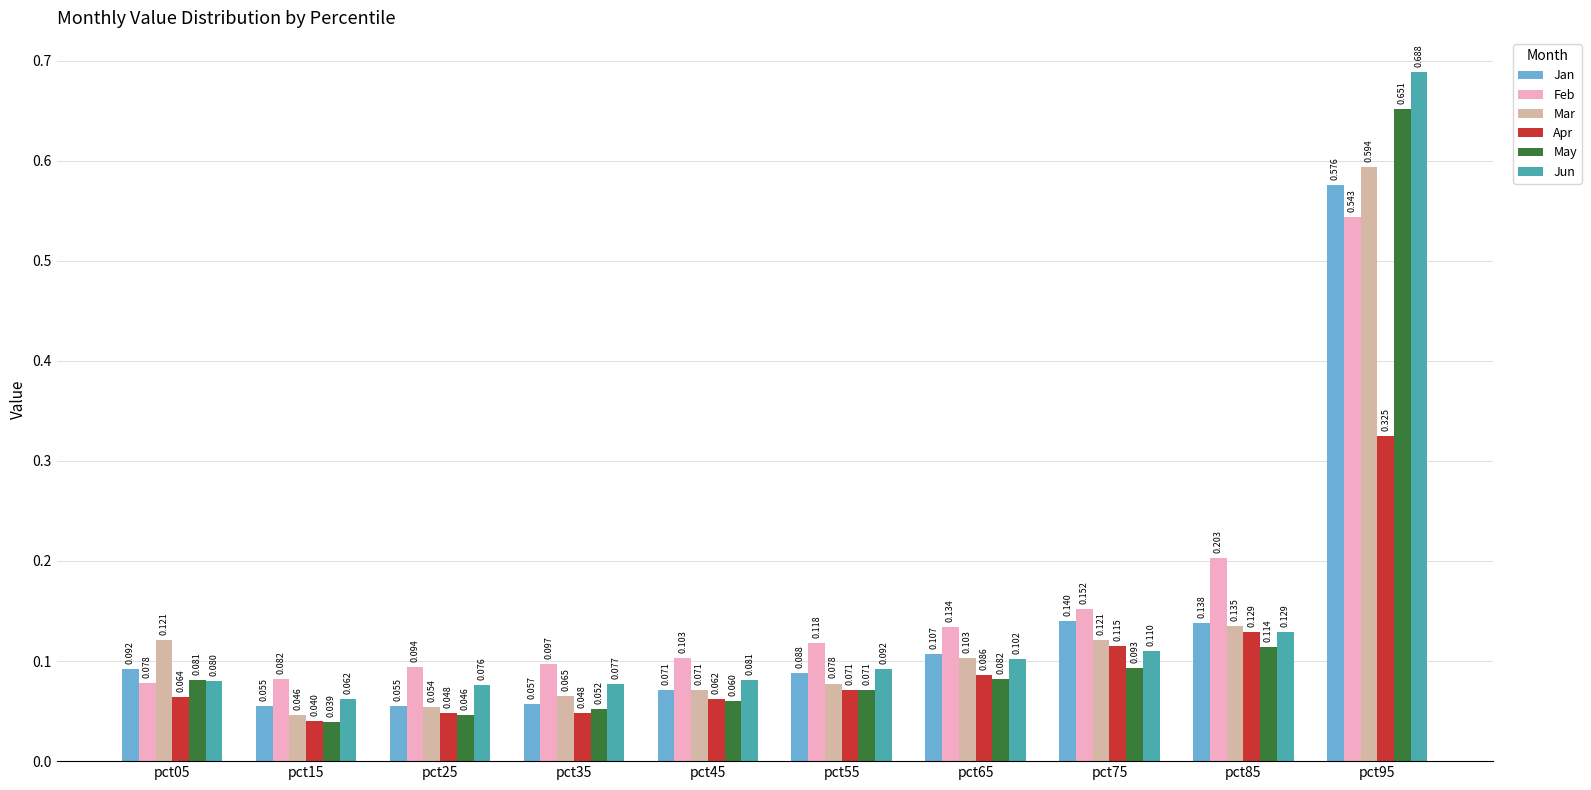

Which series has the largest total across all categories?

Feb